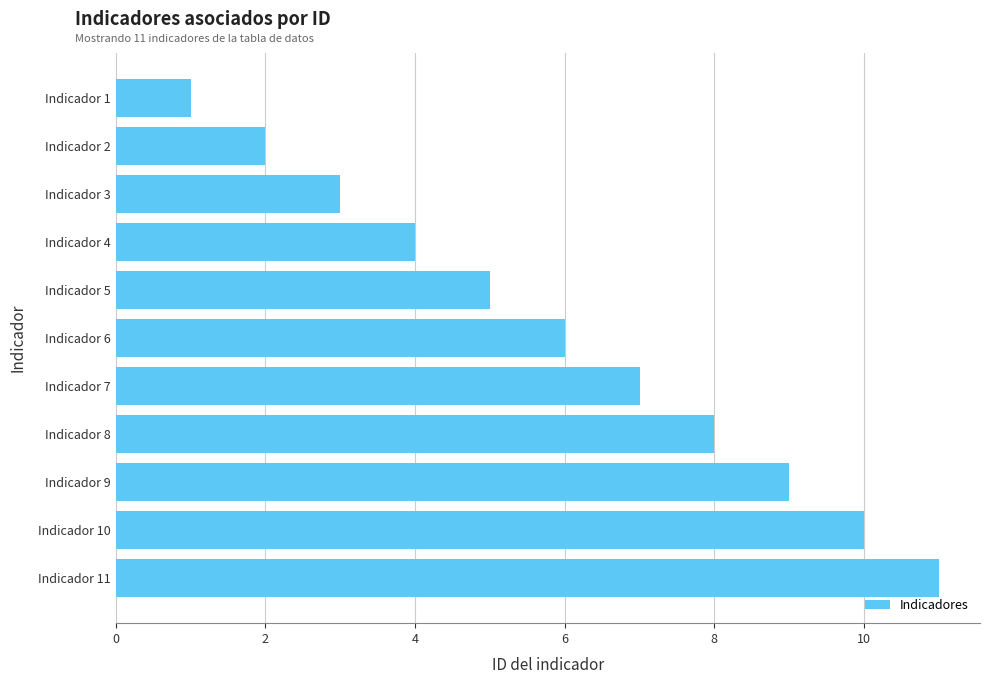

What is the greatest value displayed?

11